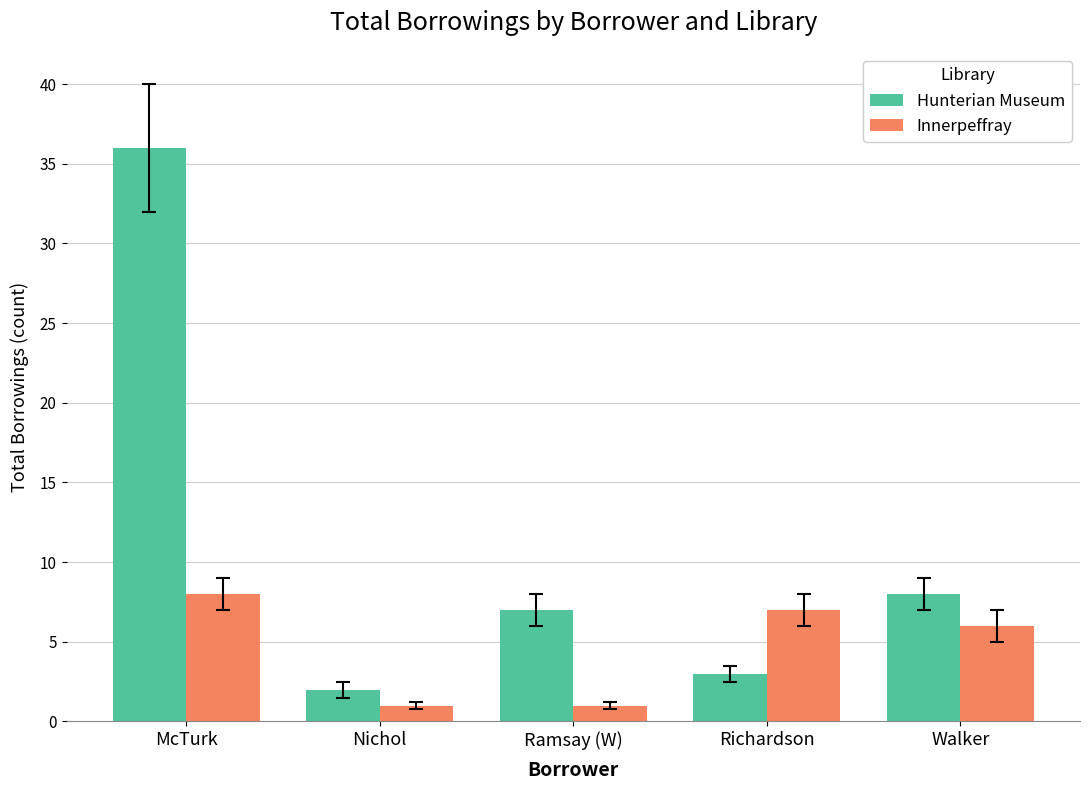

Where is Hunterian Museum nearest to the value 19?

Walker